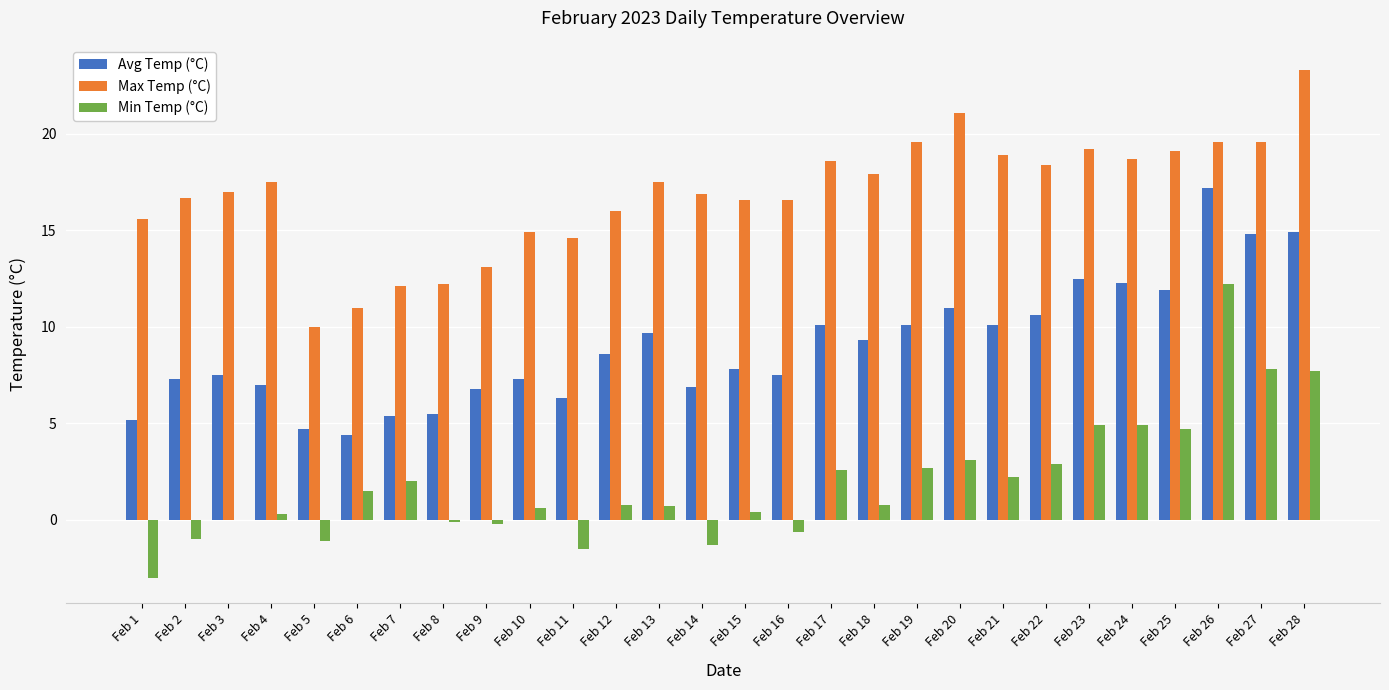

Which series changed the most between Feb 5 and Feb 11?

Max Temp (°C)